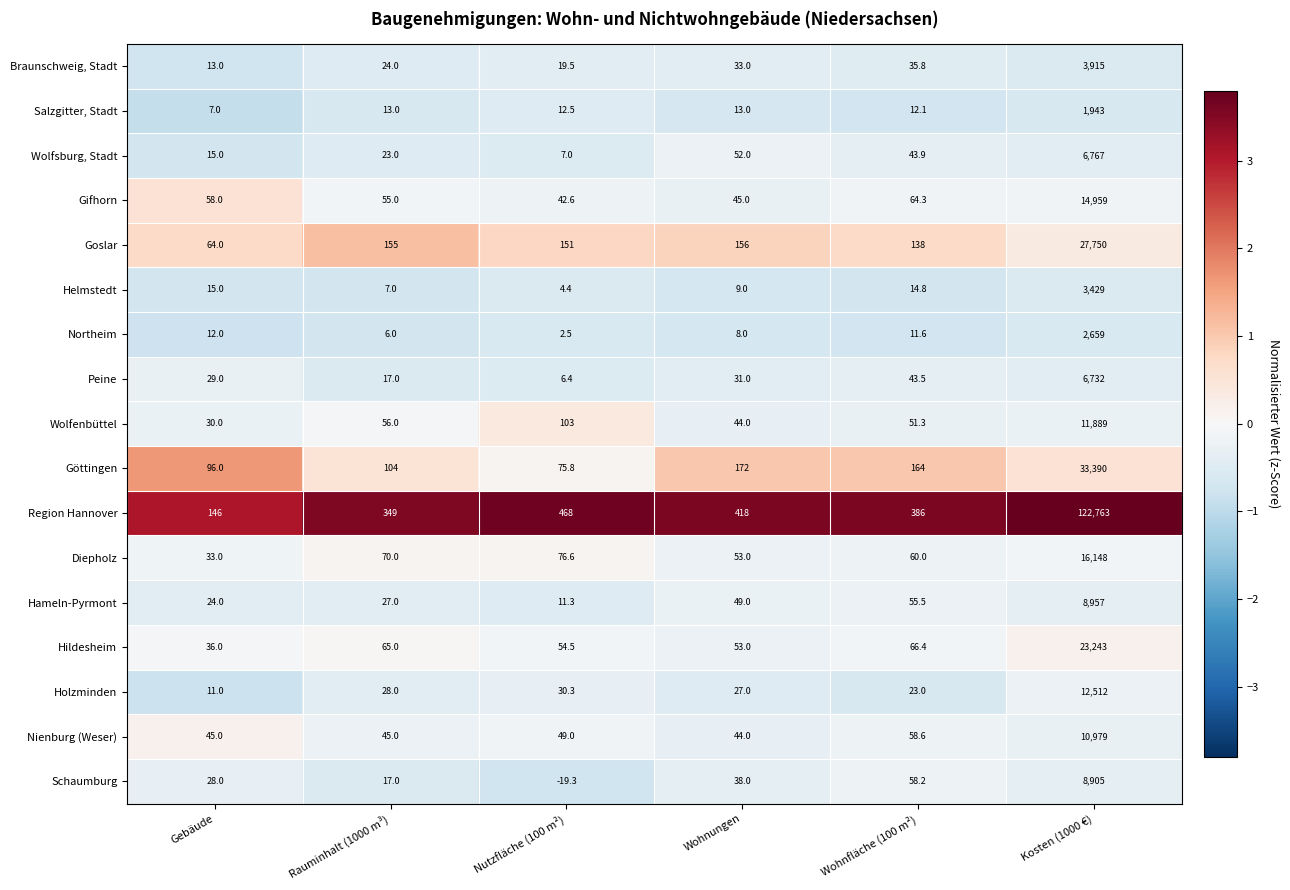

What is the minimum value for Helmstedt?

4.4